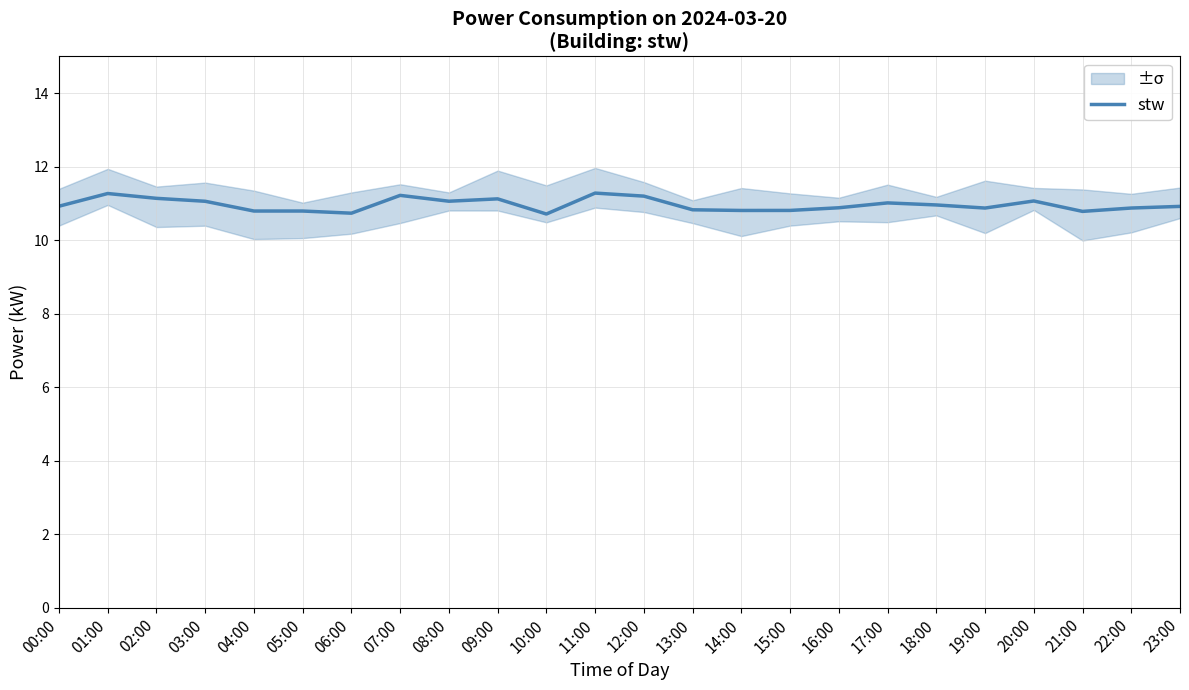

Read the value at 12:00.

11.2